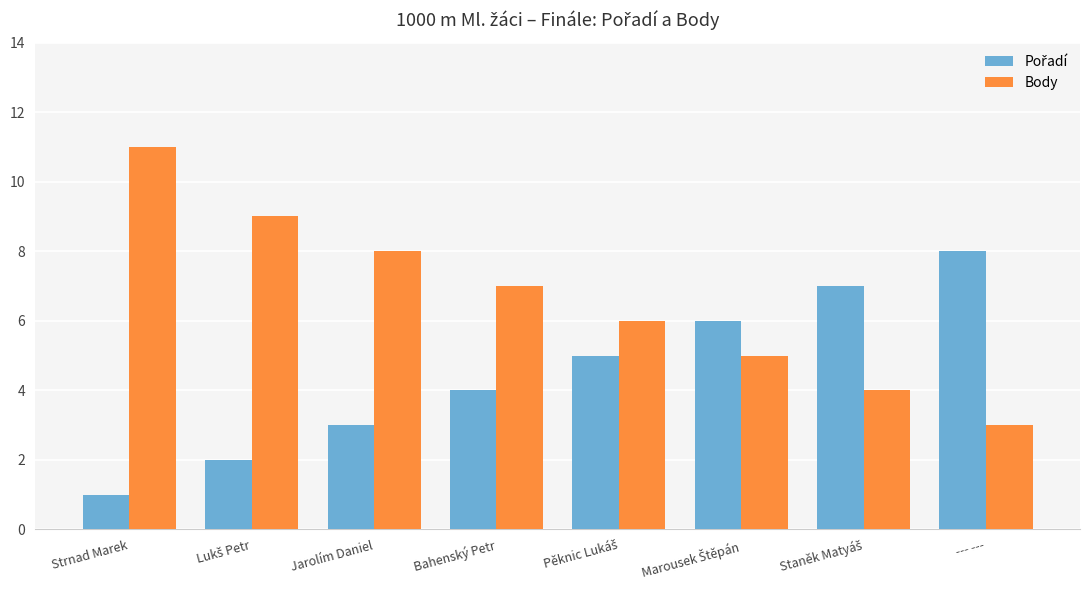

Which label corresponds to the smallest value in the chart?

Strnad Marek